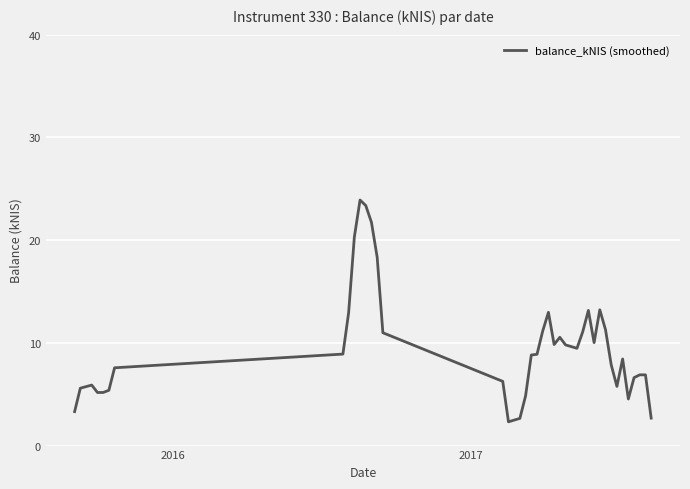

What is the difference between the maximum and minimum values?

21.6